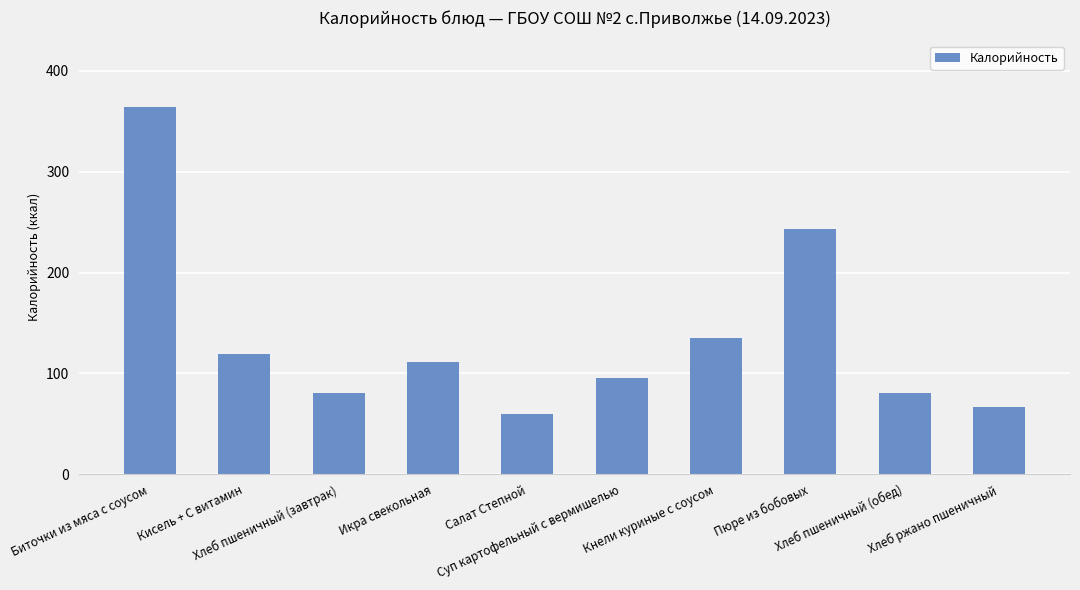

Reading right to left, extract all data points from this chart.

Хлеб ржано пшеничный=67	Хлеб пшеничный (обед)=81	Пюре из бобовых=243	Кнели куриные с соусом=135	Суп картофельный с вермишелью=95	Салат Степной=60	Икра свекольная=111	Хлеб пшеничный (завтрак)=81	Кисель + С витамин=119	Биточки из мяса с соусом=364